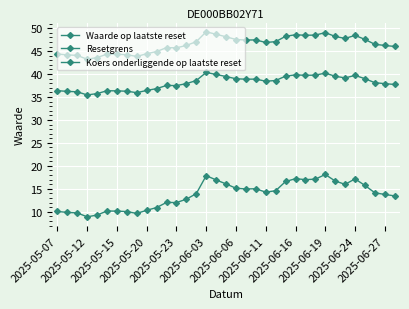

Does the chart have visible grid lines?

Yes